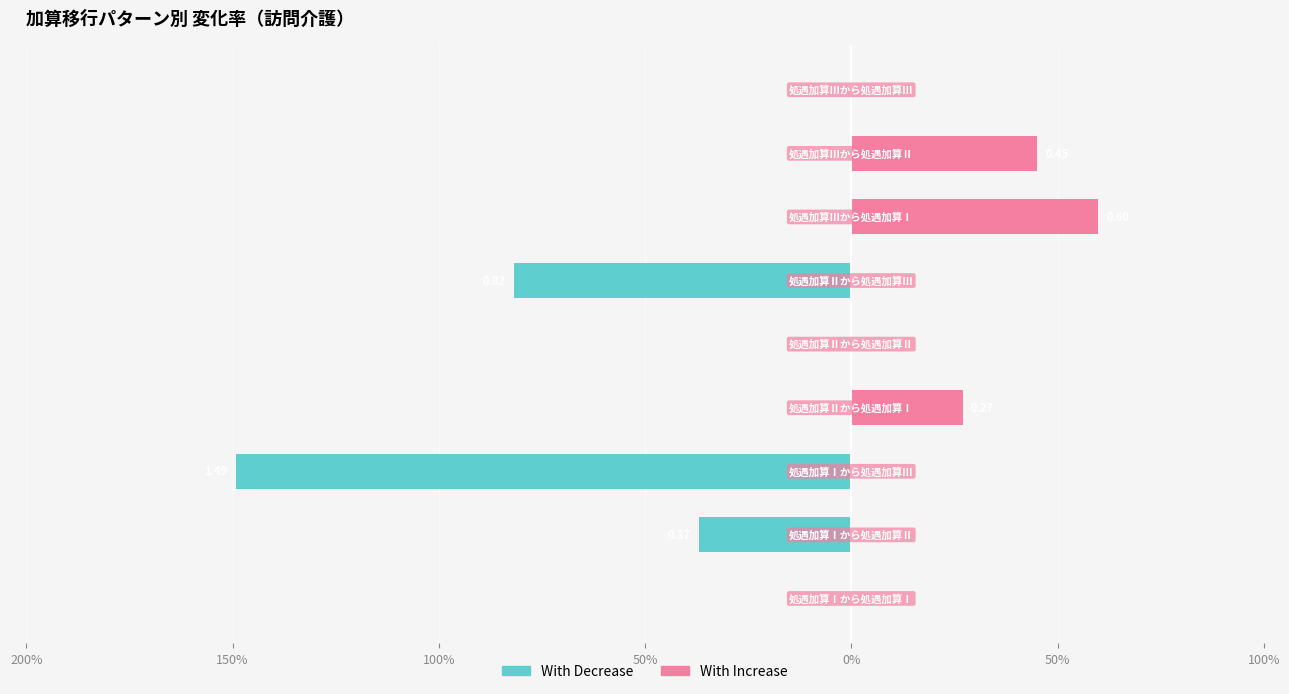

What is the difference between the highest and lowest values at 150%?

0.4